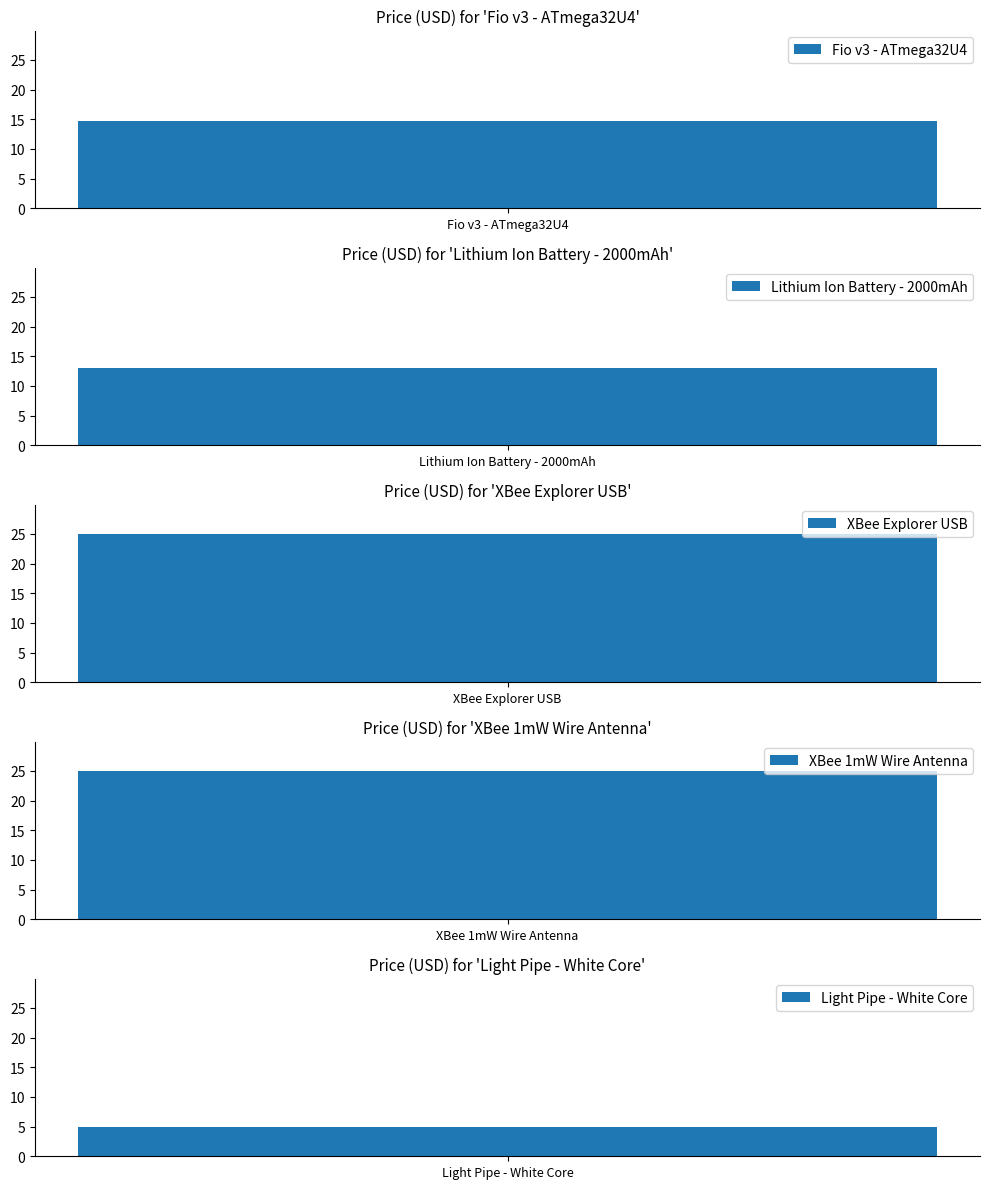

Which has a higher value, Light Pipe - White Core or Lithium Ion Battery - 2000mAh?

Lithium Ion Battery - 2000mAh